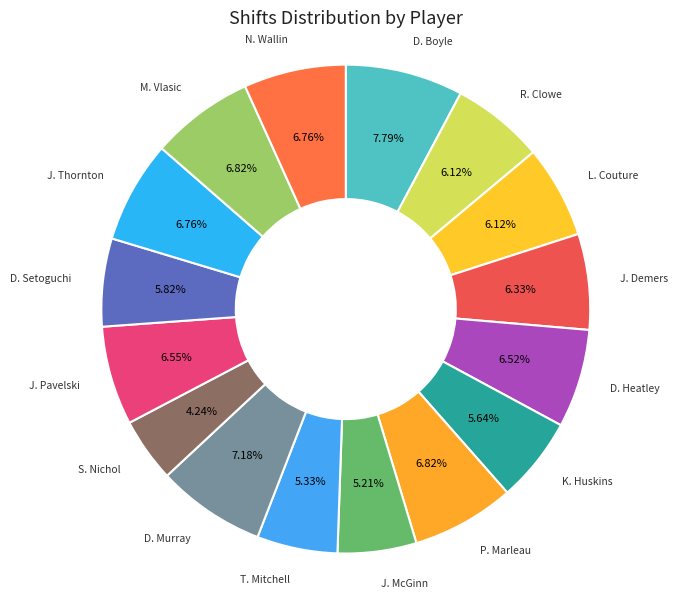

Count the number of slices in the pie.

16